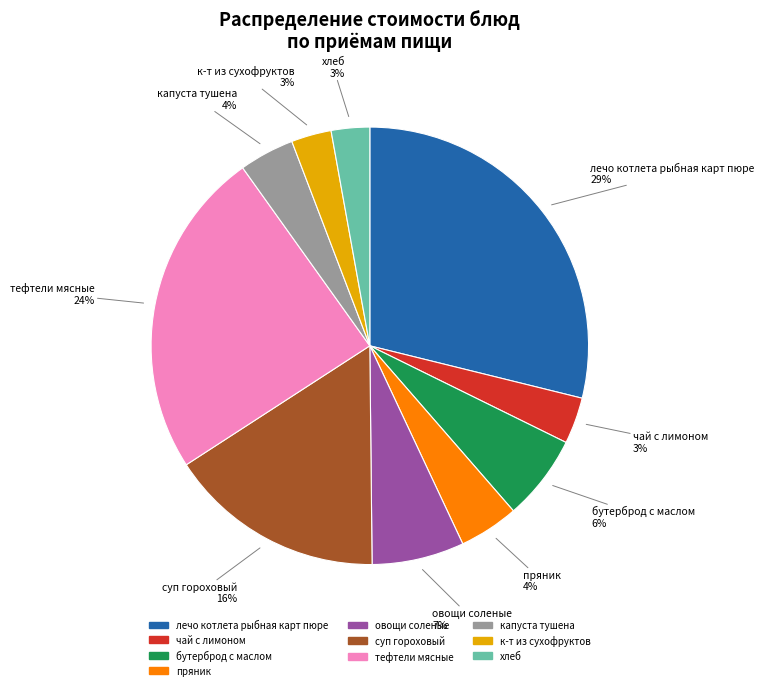

How many segments does this pie chart have?

10